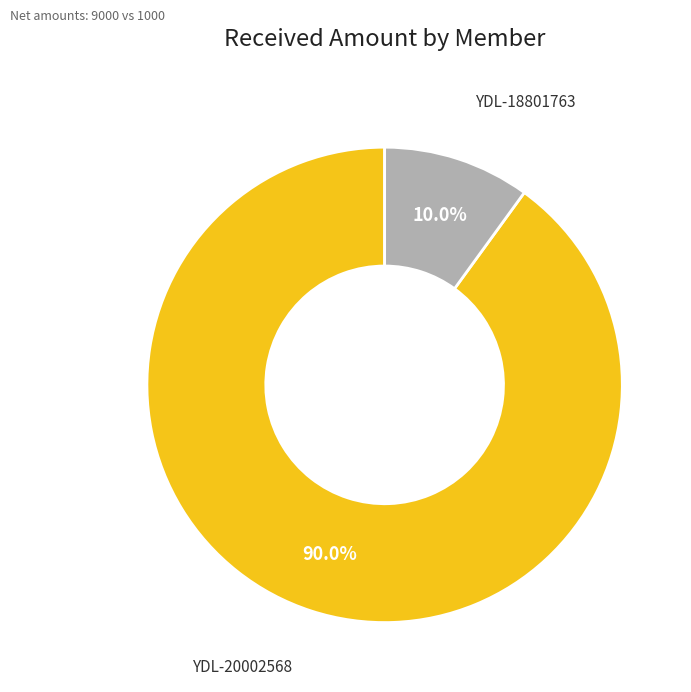

Does any single category account for the majority?

Yes